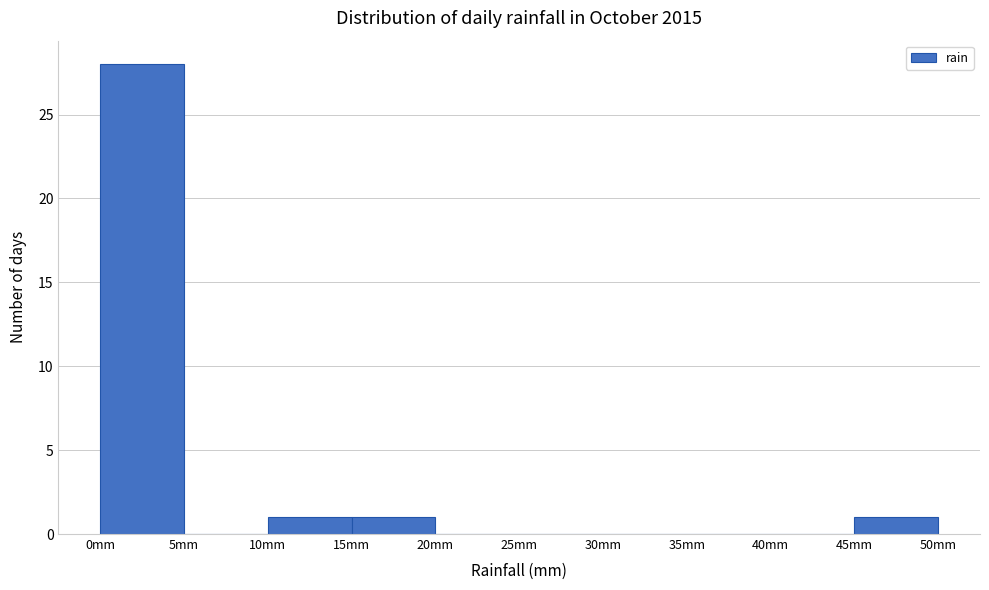

How tall is the bar that spans 45 to 50 on the x-axis? The values are not printed on the chart, so give them approximately, as read against the axis.

1